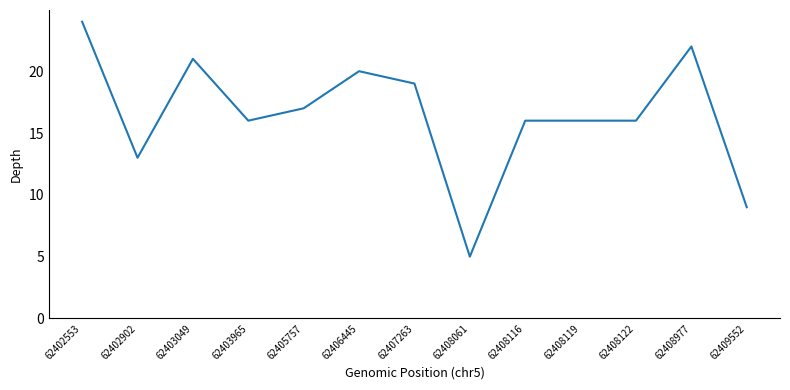

What is the maximum value shown in the chart?

24